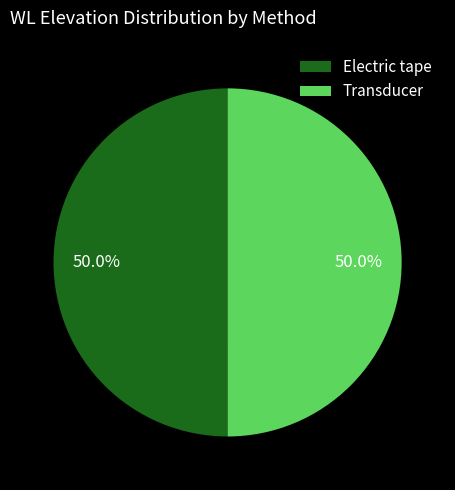

Approximately how many times larger is the value at Electric tape compared to Transducer?

1.0